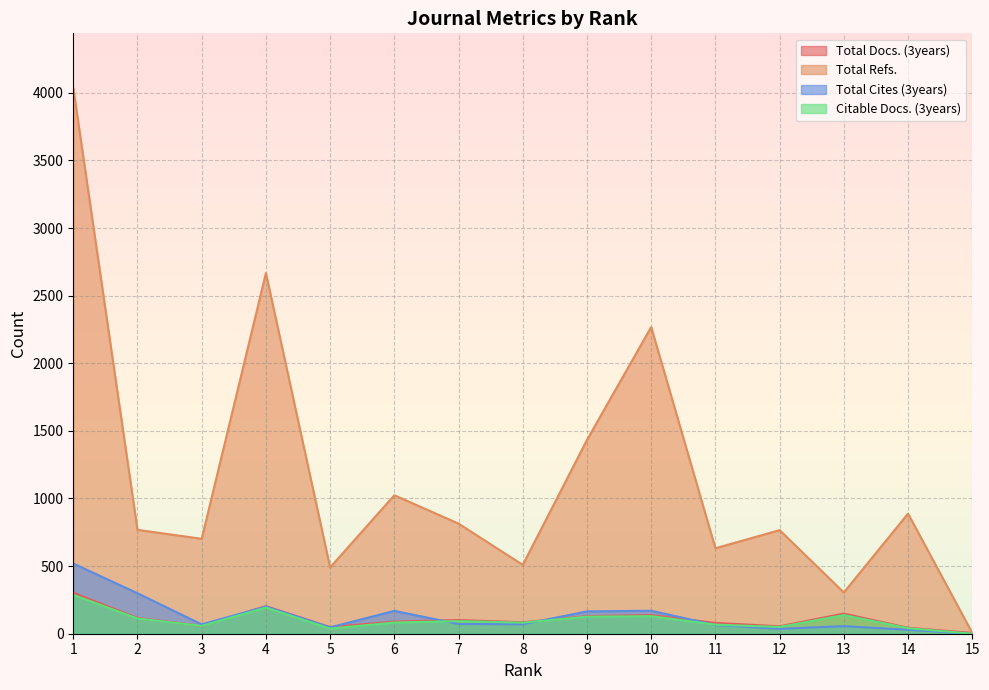

Rank the series at 5 from lowest to highest value.

Citable Docs. (3years), Total Cites (3years), Total Docs. (3years), Total Refs.